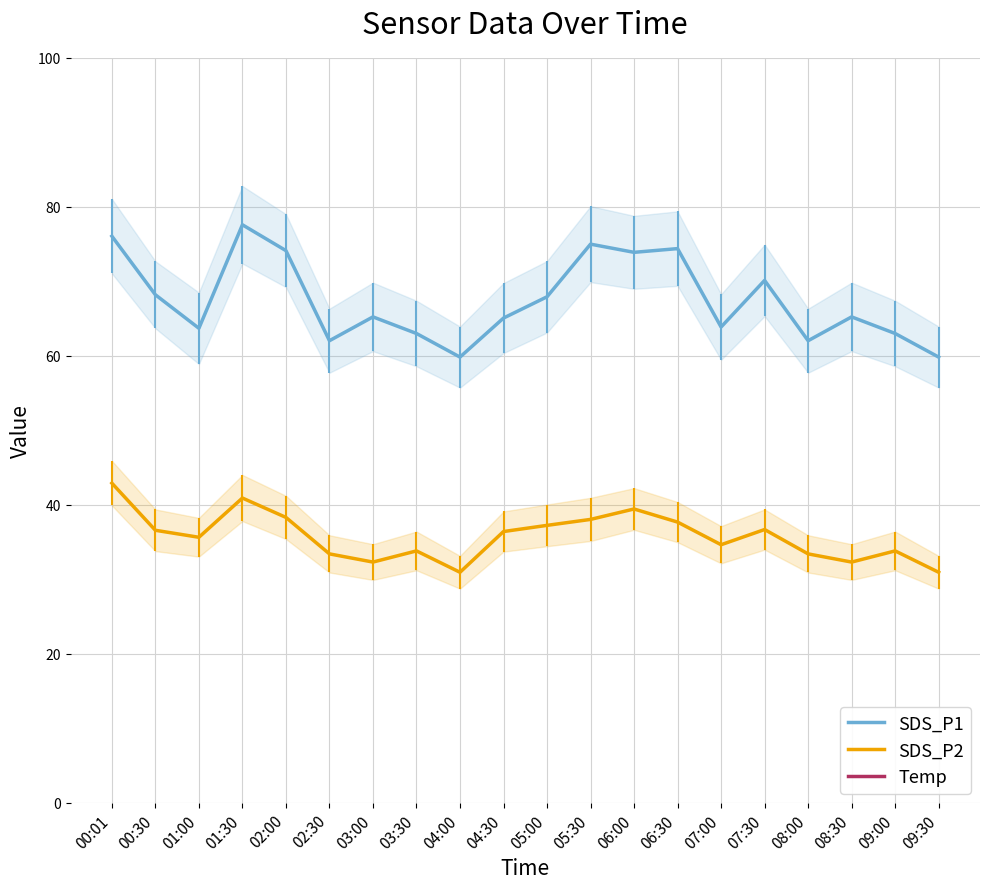

Where does the Temp series first go above -2?

00:01